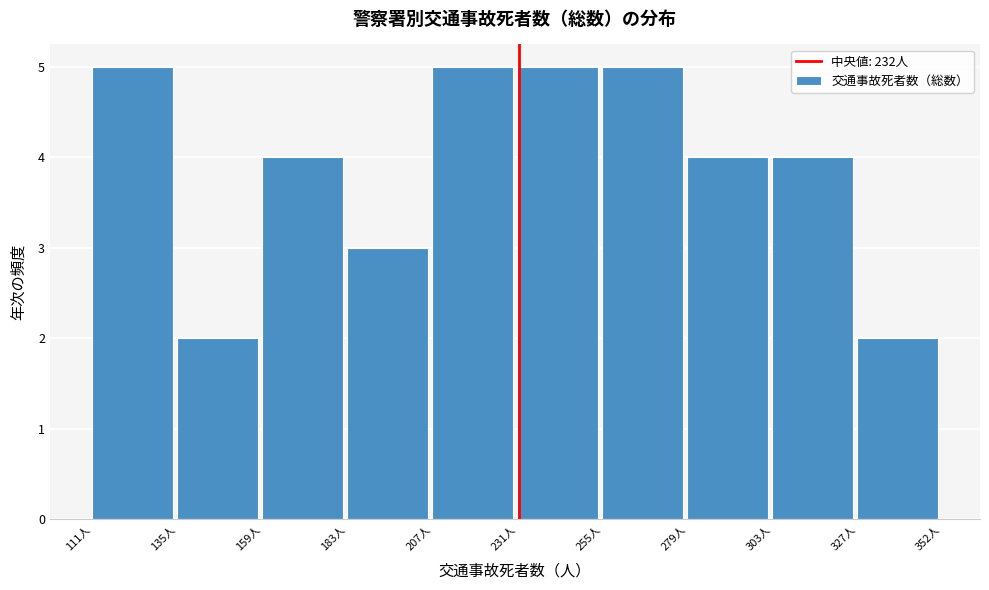

Reading left to right, transcribe this chart: for each bar, give the range it covers on the x-axis and its height. Neither the bar edges nor the heights are printed on the chart, so give them approximately, as read against the axes.

110 to 135: 5
135 to 160: 2
160 to 185: 4
185 to 205: 3
205 to 230: 5
230 to 255: 5
255 to 280: 5
280 to 305: 4
305 to 330: 4
330 to 350: 2